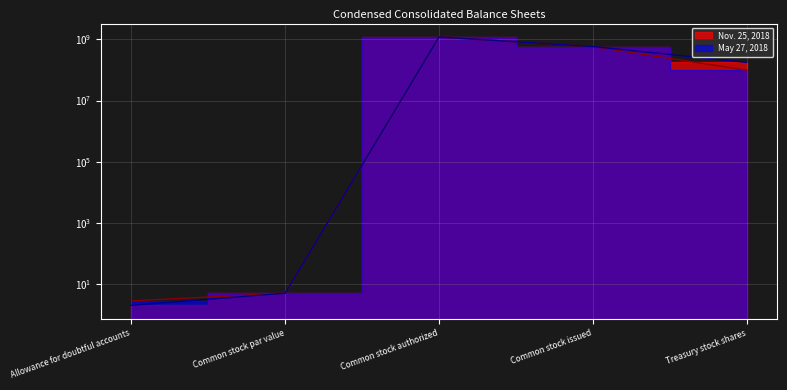

List the labels in order of May 27, 2018 value, smallest first.

Allowance for doubtful accounts, Common stock par value, Treasury stock shares, Common stock issued, Common stock authorized